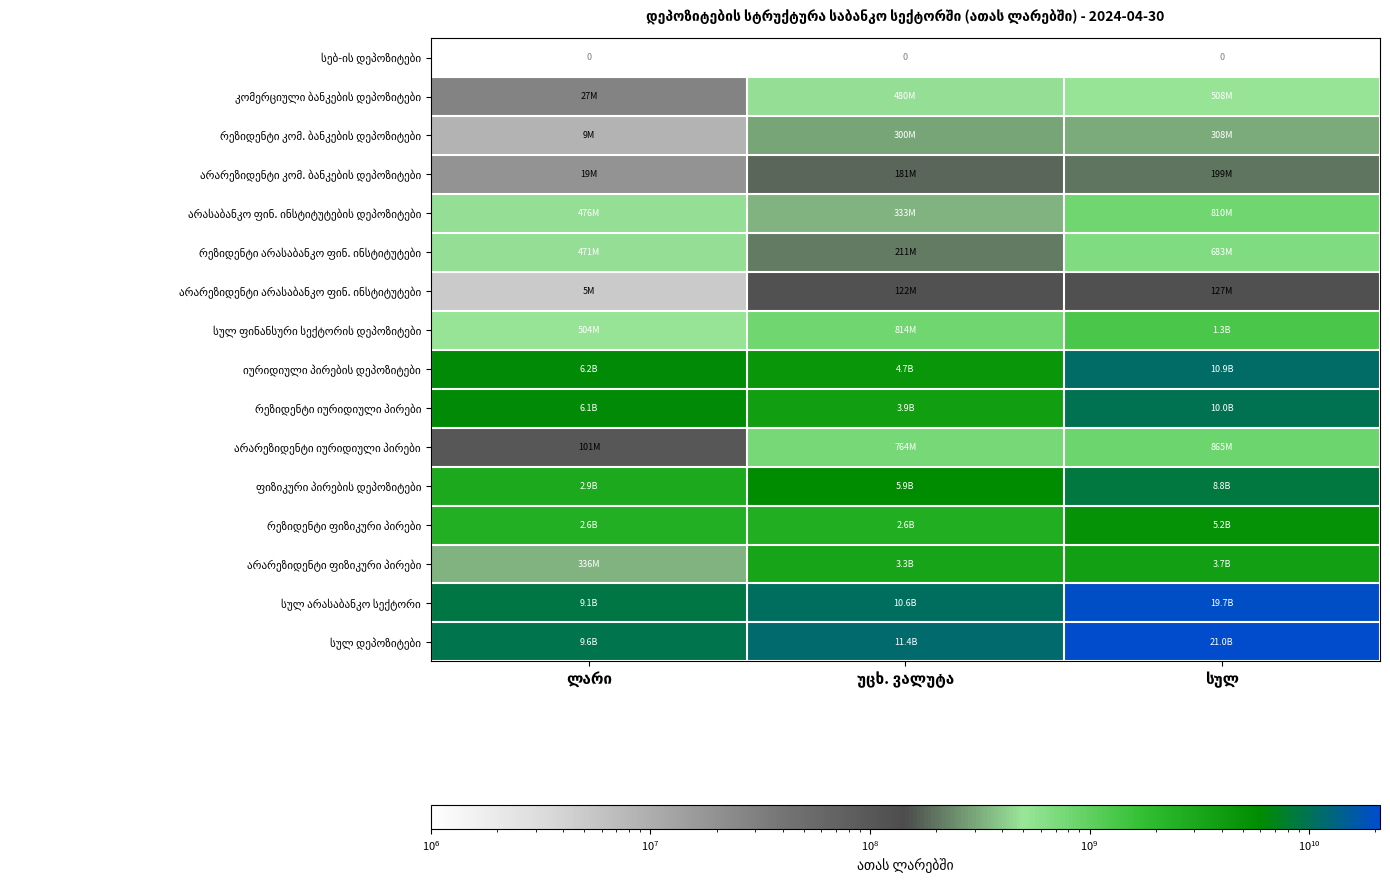

What is the difference between the maximum and minimum values in the ფიზიკური პირების დეპოზიტები series?

5931128251.9